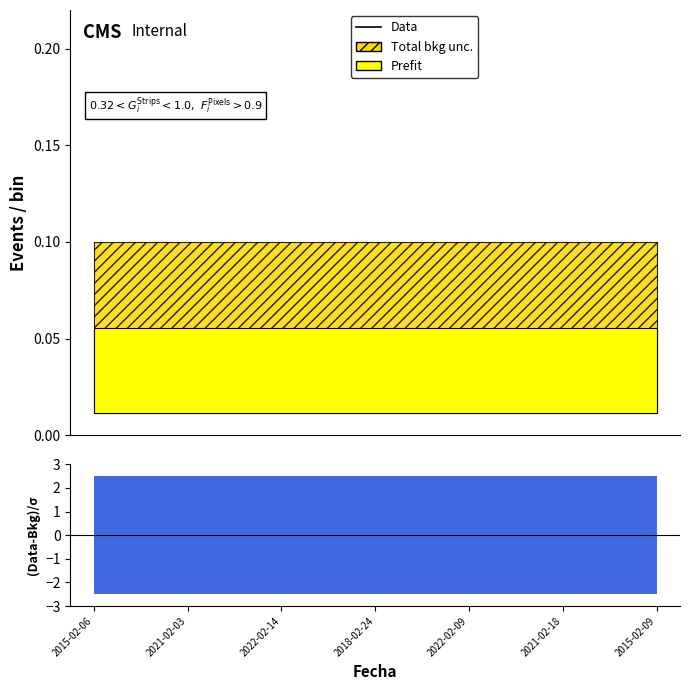

Does the chart have visible grid lines?

No